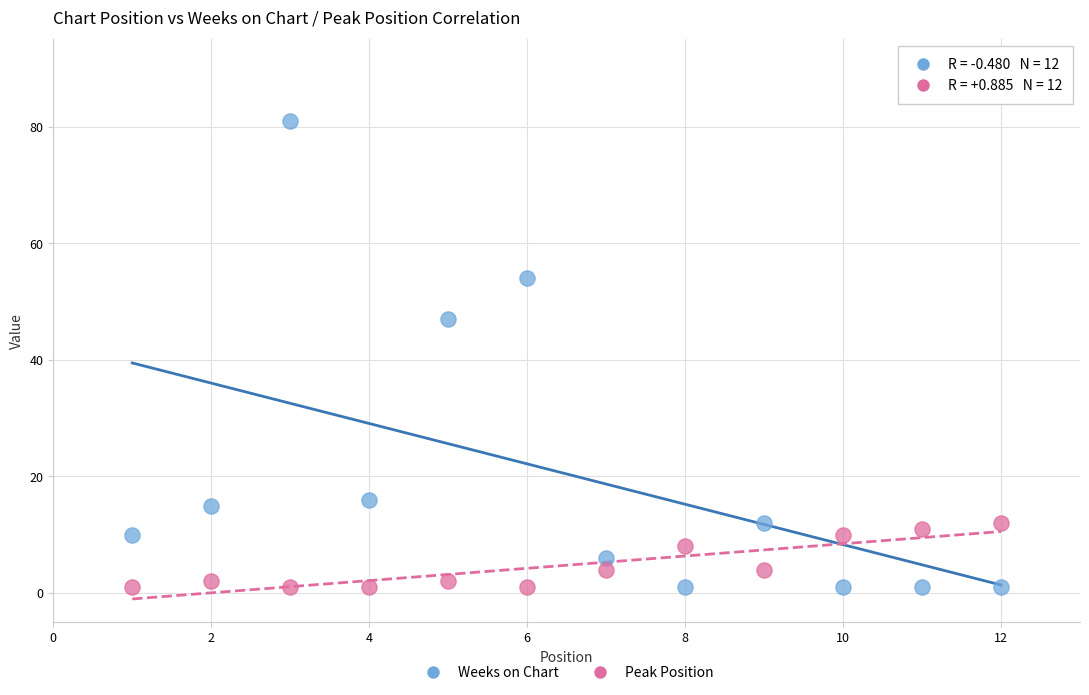

In the Weeks on Chart series, what Y value is closest to 41?

47